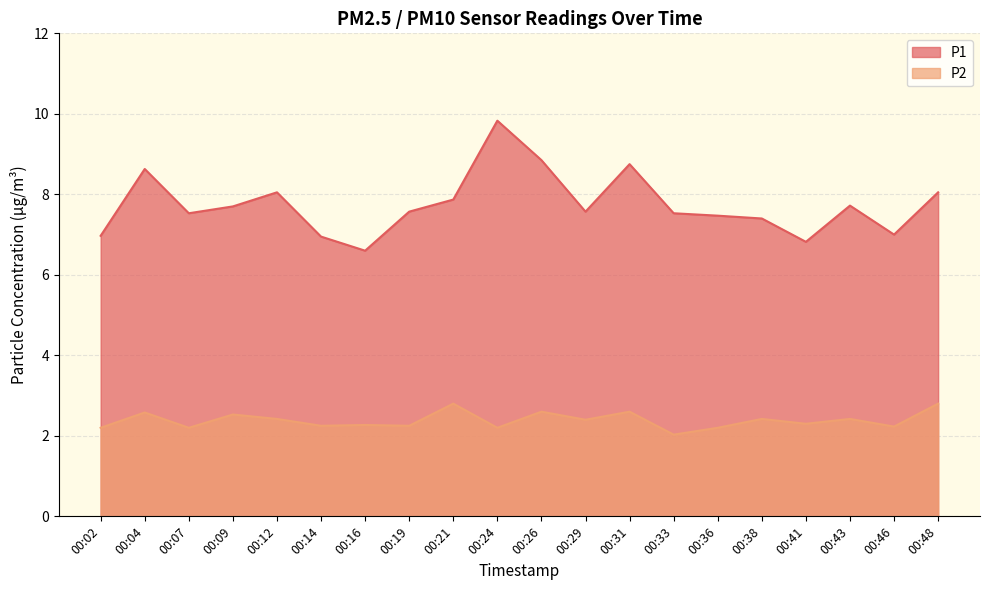

What is the spread (max minus min) of values at 00:04?

6.1